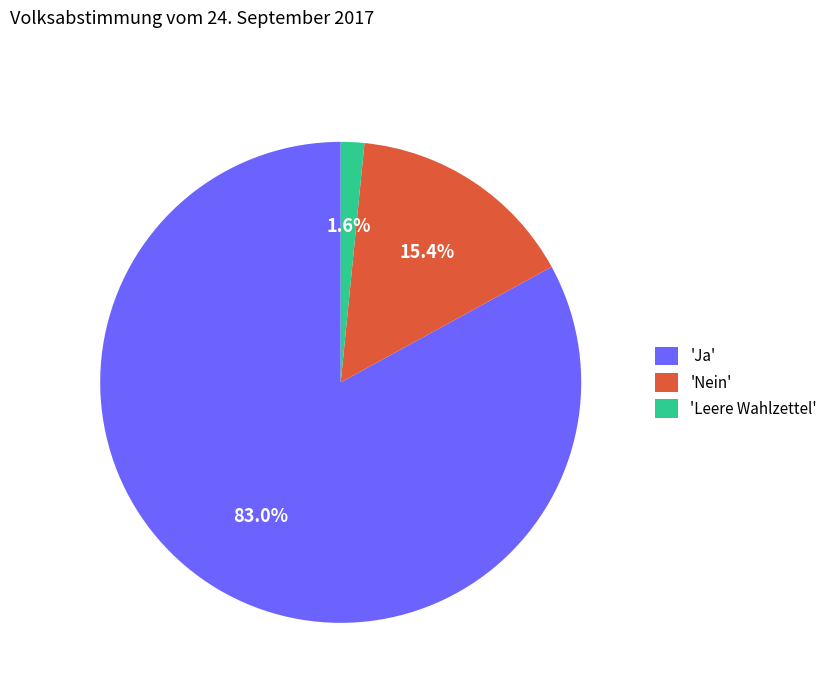

What is the ratio of the value at 'Ja' to the value at 'Nein'?

5.4